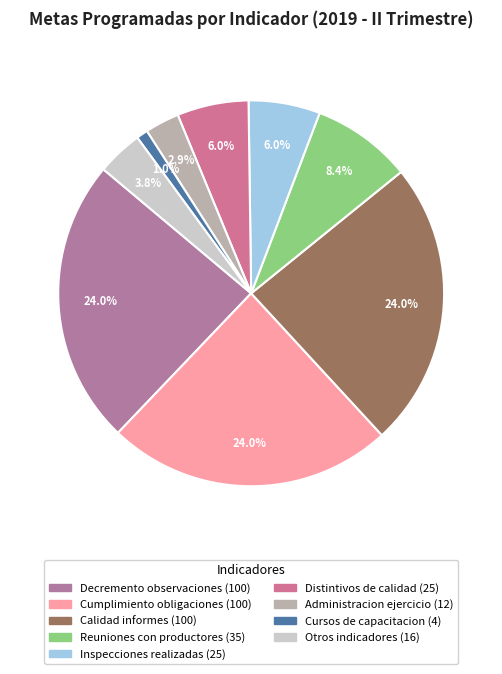

How many segments does this pie chart have?

9